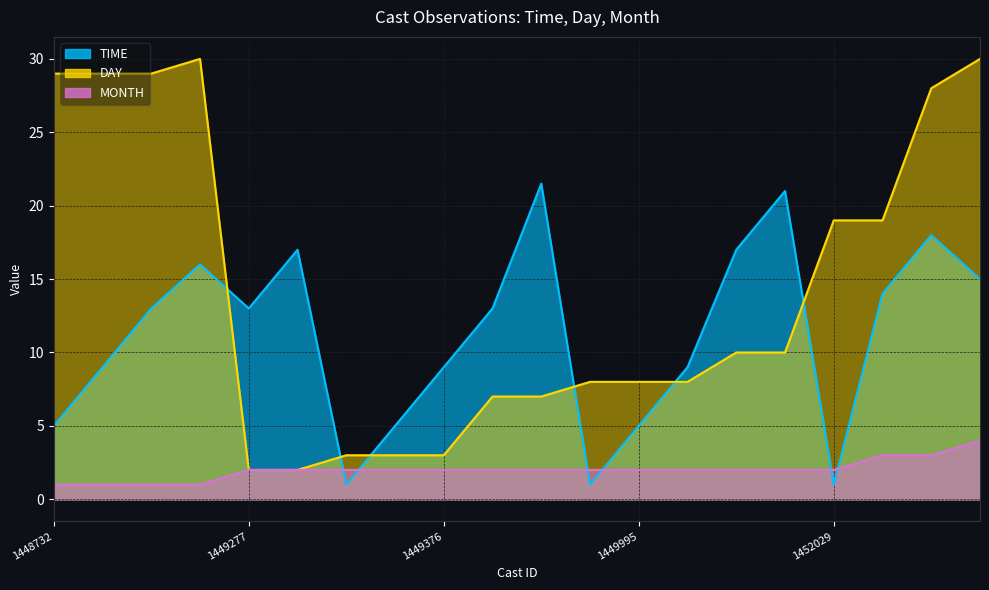

What is the difference between the maximum and minimum values in the TIME series?

20.5